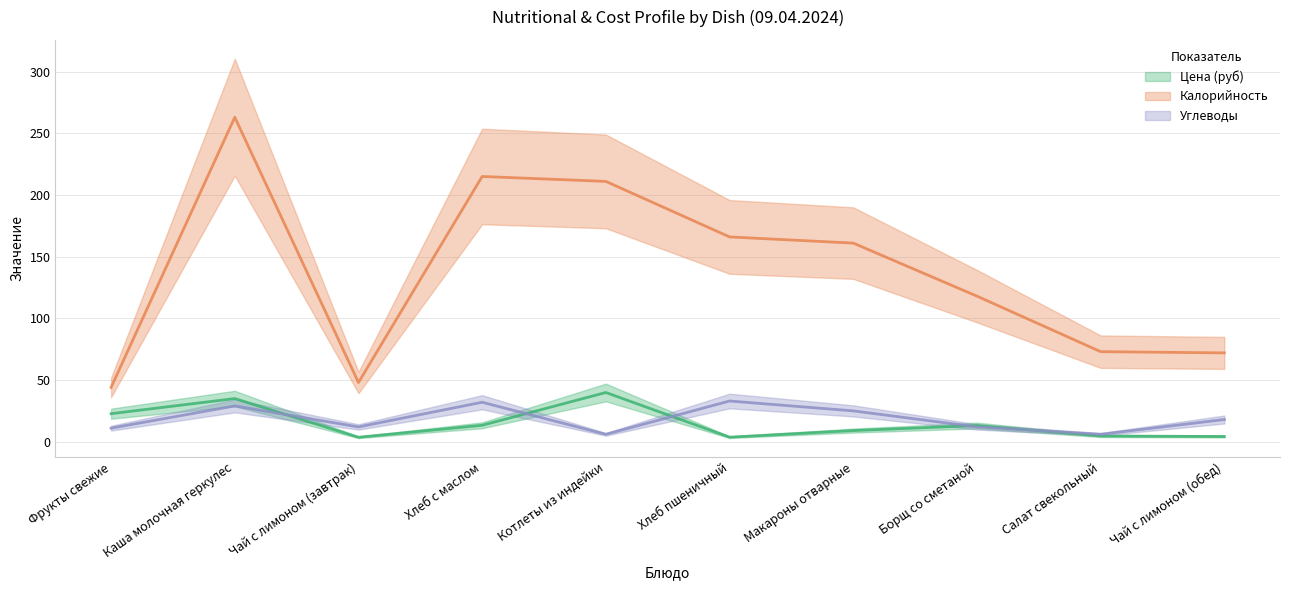

Reading left to right, extract all data points from this chart.

Цена (руб) (line): 22.7	35.0	3.6	13.3	39.9	3.7	9.0	13.1	4.6	4.2
Калорийность (line): 44.0	263.0	48.0	215.0	211.0	166.0	161.0	118.0	73.0	72.0
Углеводы (line): 11.0	29.0	12.0	32.0	6.0	33.0	25.0	12.0	6.0	18.0